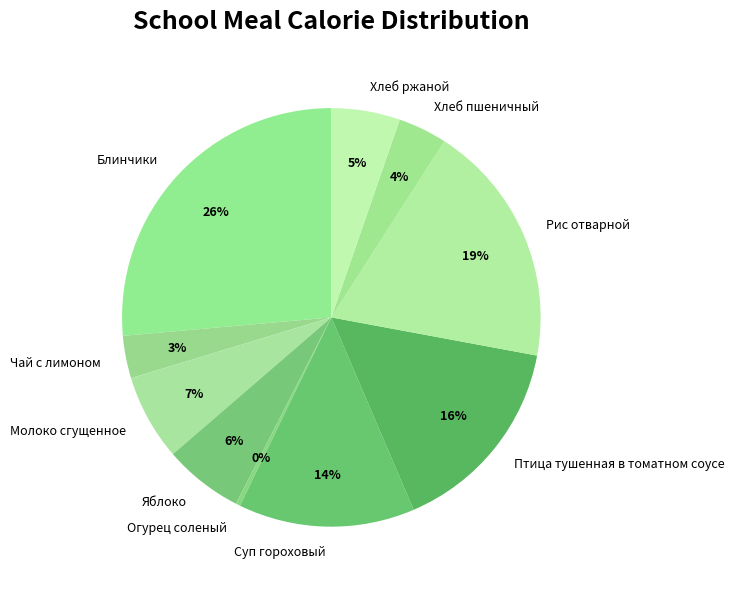

Approximately how many times larger is the value at Яблоко compared to Птица тушенная в томатном соусе?

0.4